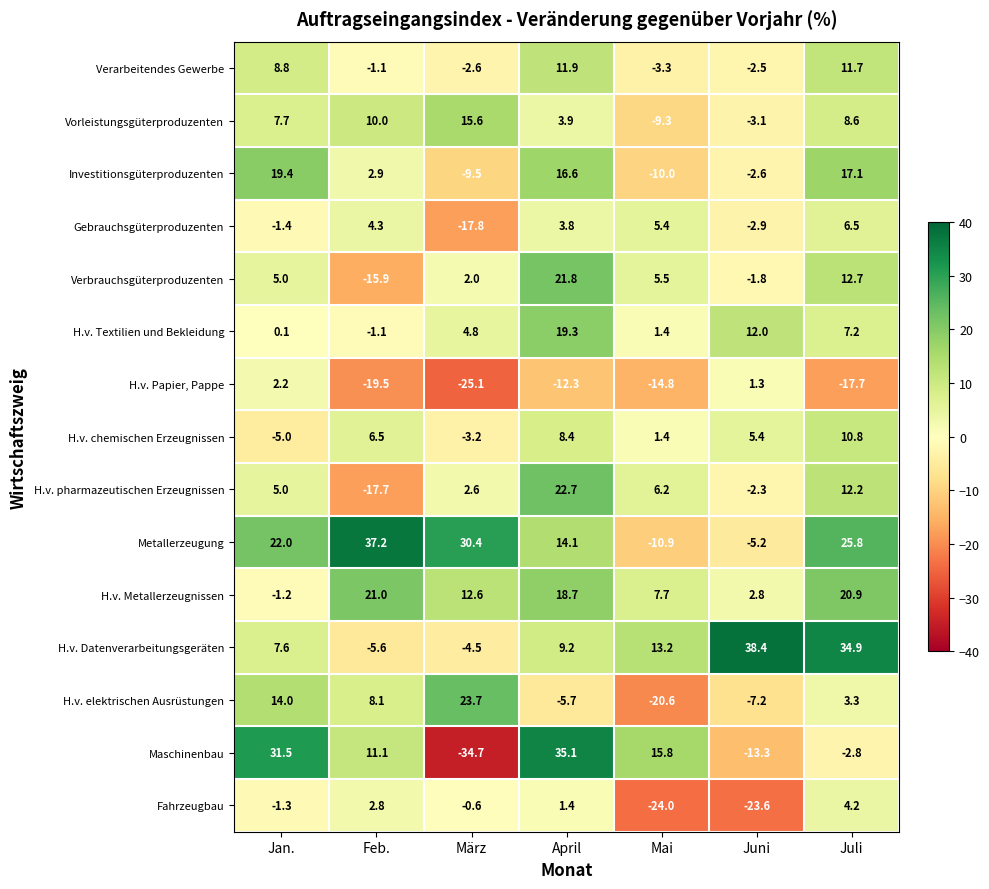

What is the total value across all series at Mai?

-36.3